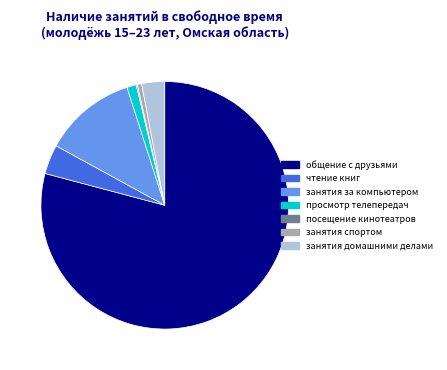

Combined, do чтение книг and просмотр телепередач account for over 50%?

No